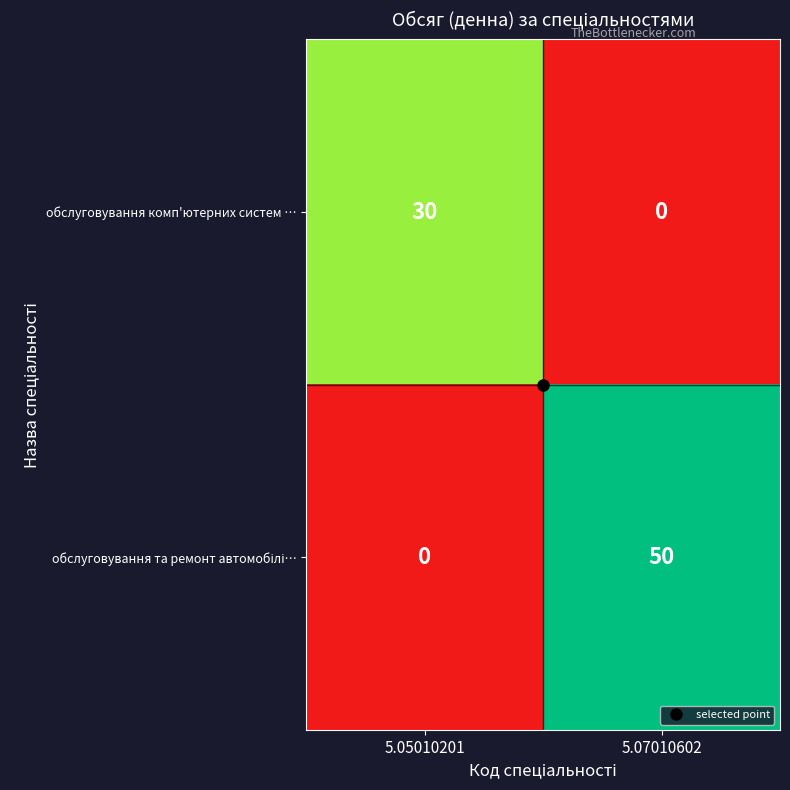

What is the spread (max minus min) of values at 5.05010201?

30